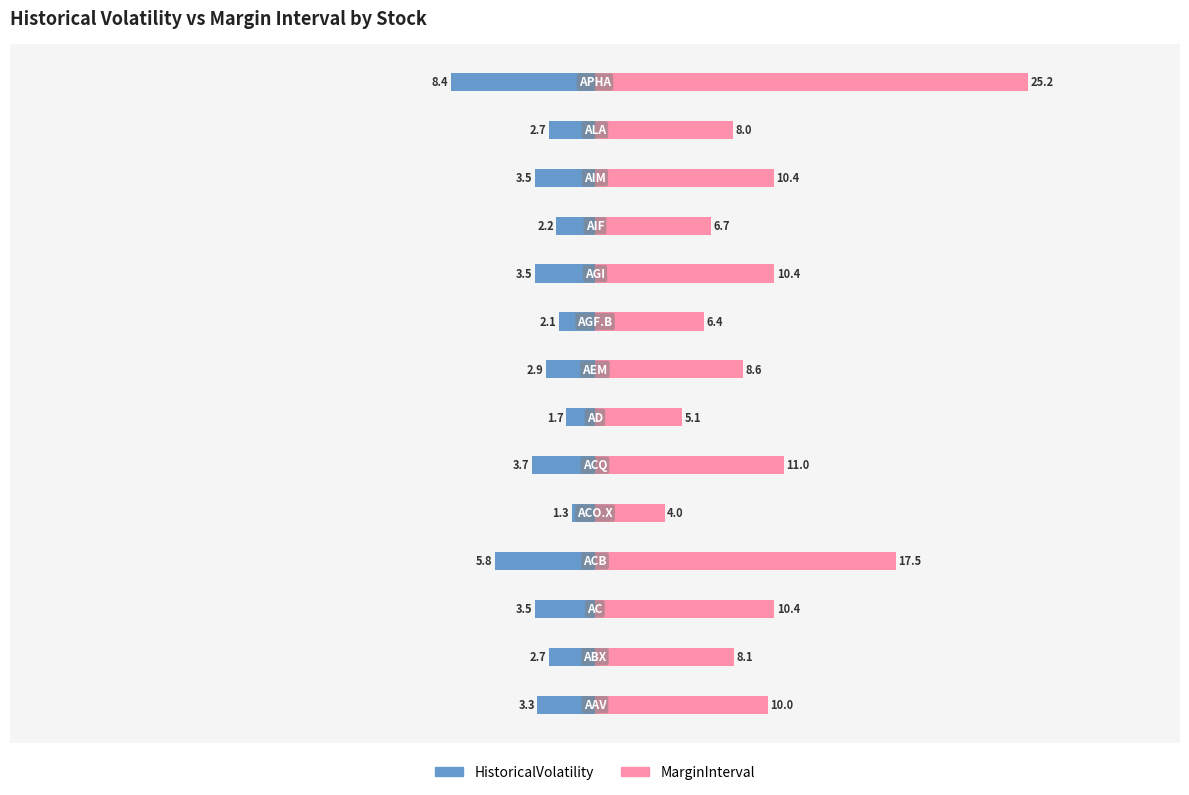

Between 20 and 9, which series saw the biggest shift?

MarginInterval